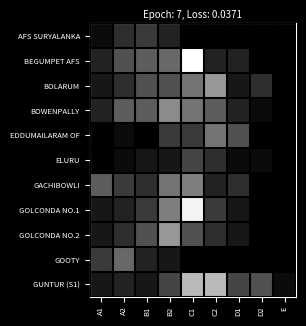

Rank the series by their maximum value, from lowest to highest.

AFS SURYALANKA, ELURU, GOOTY, EDDUMAILARAM OF, GACHIBOWLI, BOWENPALLY, BOLARUM, GOLCONDA NO.2, GUNTUR (S1), GOLCONDA NO.1, BEGUMPET AFS